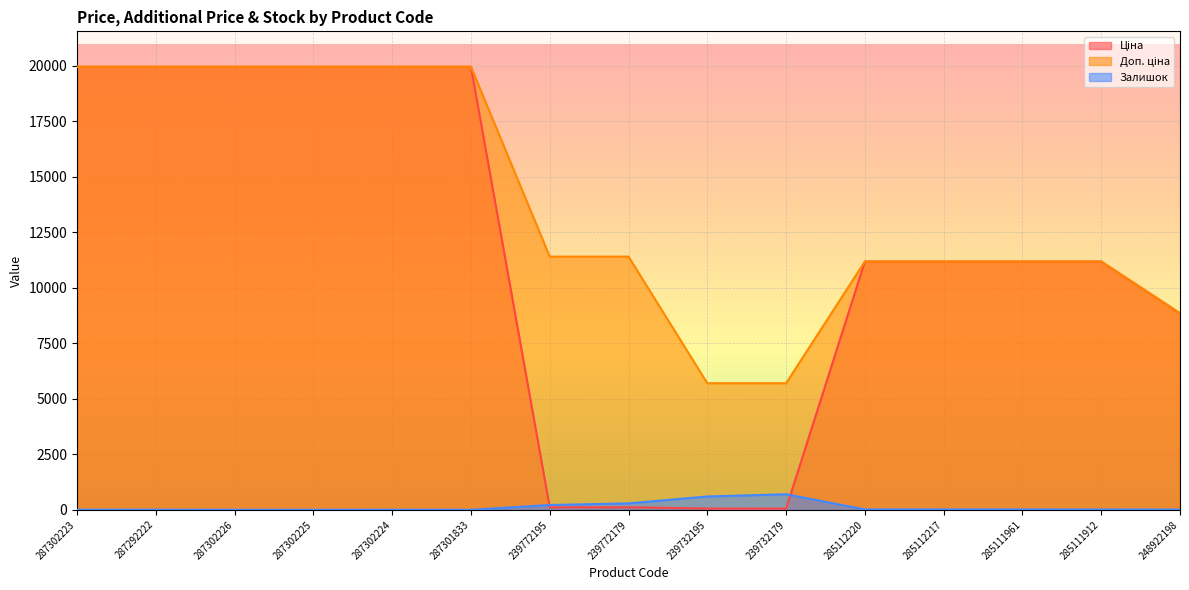

What value does the Доп. ціна series have at 285111912?

11188.2